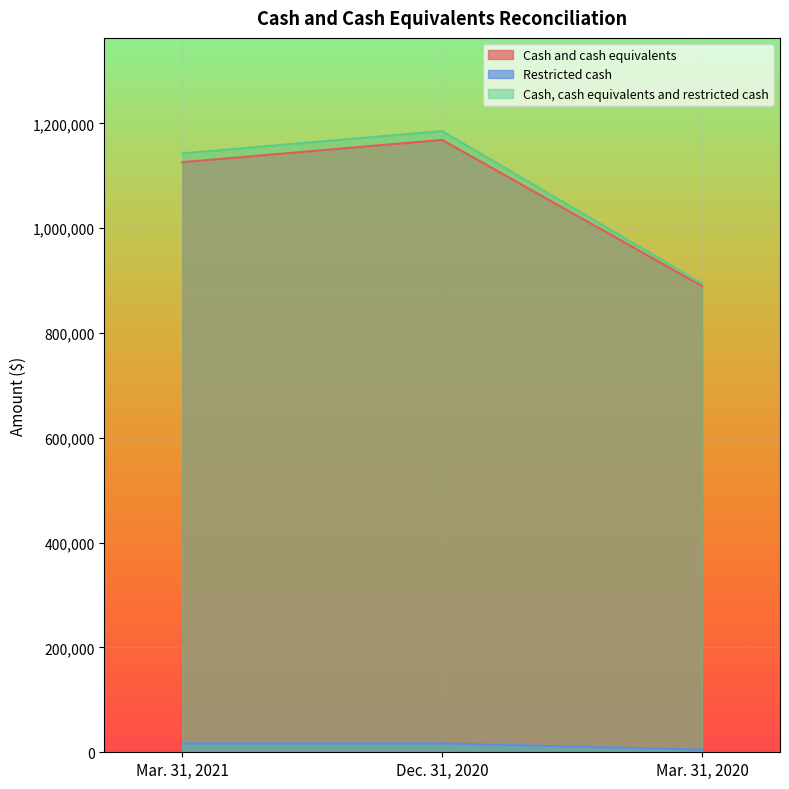

At which category is the sum across all series the highest?

Dec. 31, 2020